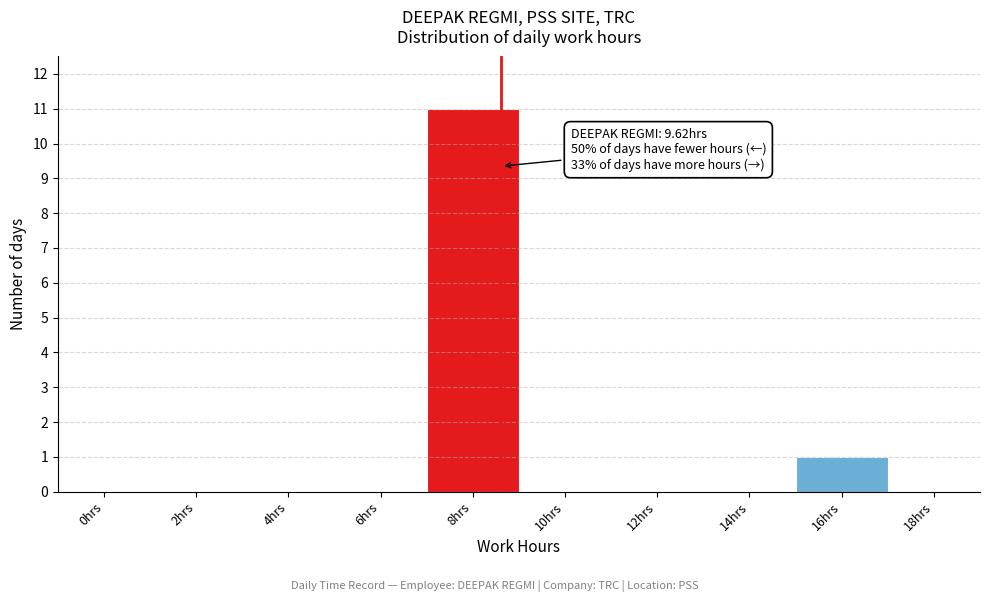

Reading right to left, list all the values displayed in this chart.

18hrs=0	16hrs=1	14hrs=0	12hrs=0	10hrs=0	8hrs=11	6hrs=0	4hrs=0	2hrs=0	0hrs=0